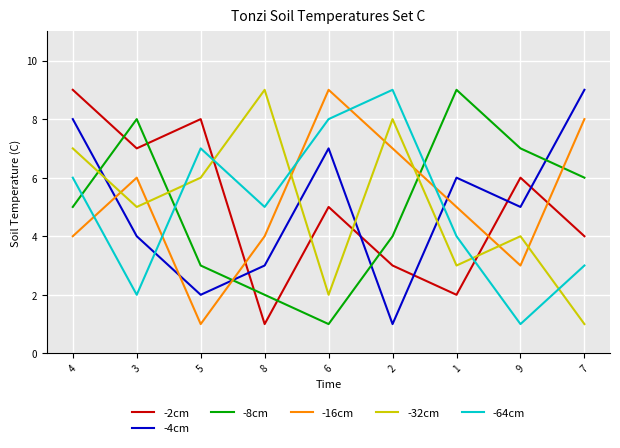

Reading left to right, list all the values displayed in this chart.

-2cm: 4=9	3=7	5=8	8=1	6=5	2=3	1=2	9=6	7=4
-4cm: 4=8	3=4	5=2	8=3	6=7	2=1	1=6	9=5	7=9
-8cm: 4=5	3=8	5=3	8=2	6=1	2=4	1=9	9=7	7=6
-16cm: 4=4	3=6	5=1	8=4	6=9	2=7	1=5	9=3	7=8
-32cm: 4=7	3=5	5=6	8=9	6=2	2=8	1=3	9=4	7=1
-64cm: 4=6	3=2	5=7	8=5	6=8	2=9	1=4	9=1	7=3